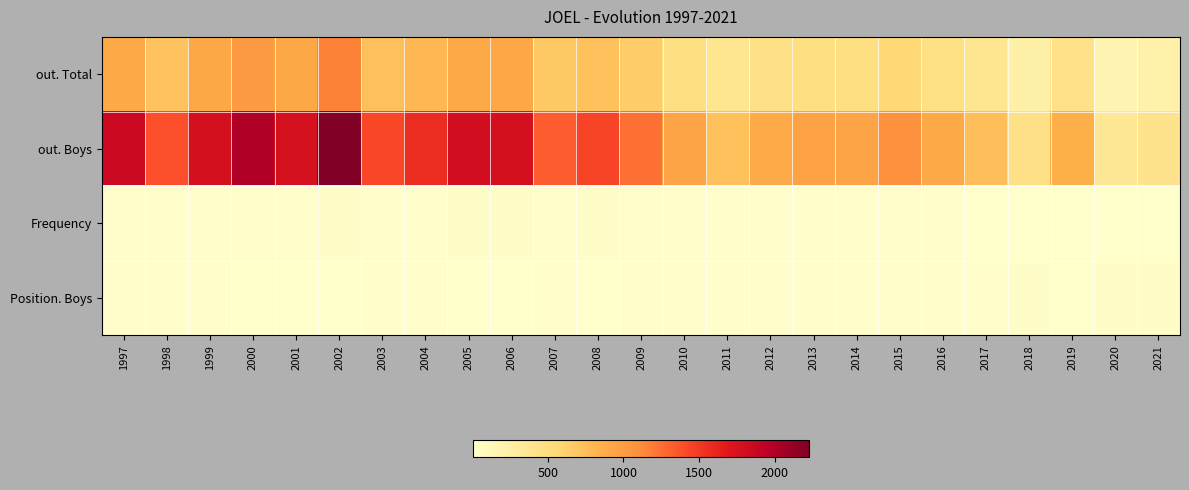

How many categories are shown in the chart?

25